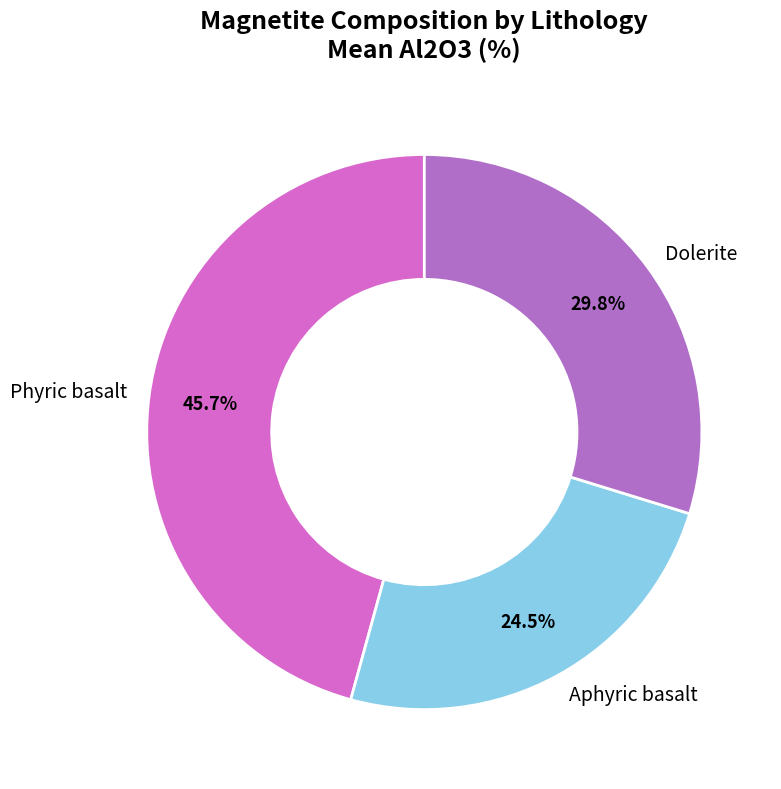

What percentage is NOT represented by Phyric basalt?

54.3%